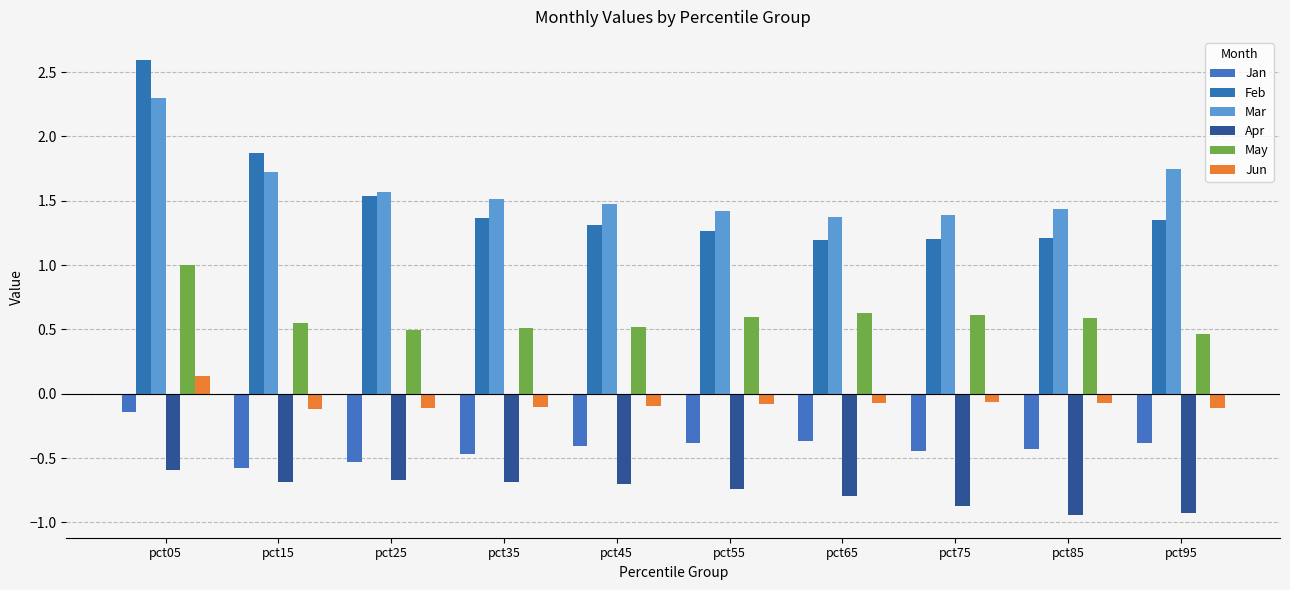

What is the total value across all series at pct85?

1.8